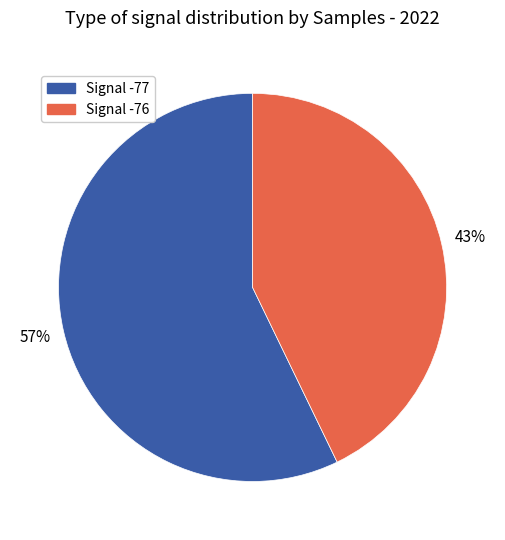

Does any single category account for the majority?

Yes